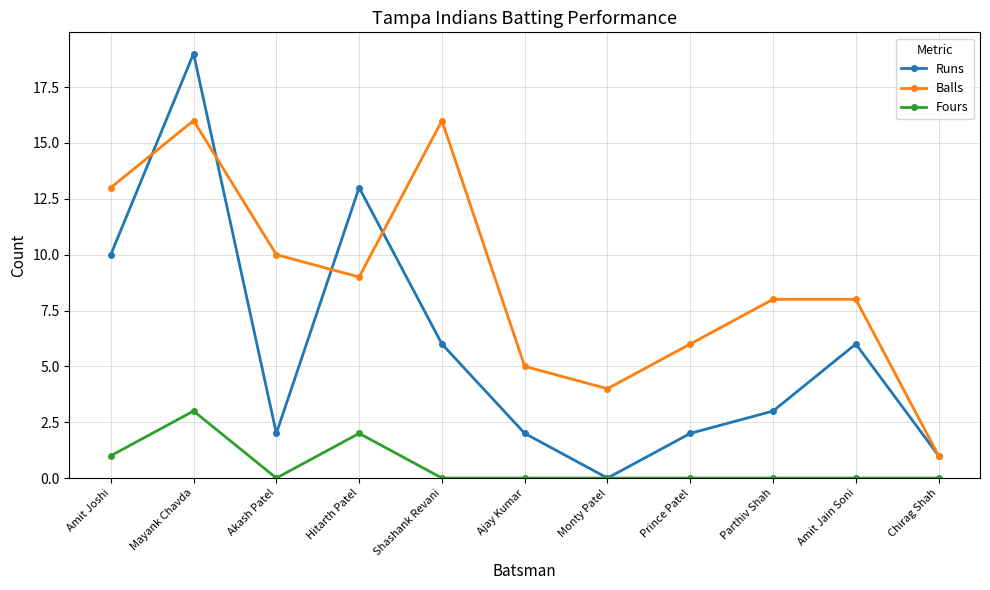

Is it true that Fours equals 0 at Amit Joshi?

False